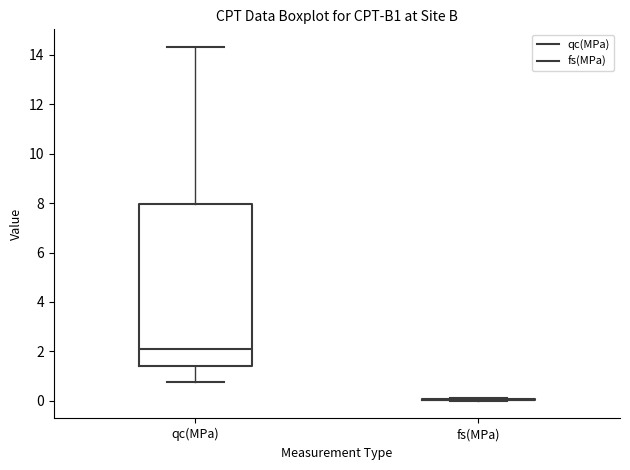

Reading left to right, transcribe this box plot: for each box, give where its median line is, the range the box spans, and where its two whiskers end, as read against the y-axis. The values are not printed on the chart, so give them approximately, as read against the axis.

qc(MPa): median 2.2, box 1.4 to 8.0, whiskers 0.8 to 14.4
fs(MPa): box collapsed to a line at 0.0, whiskers 0.0 to 0.2